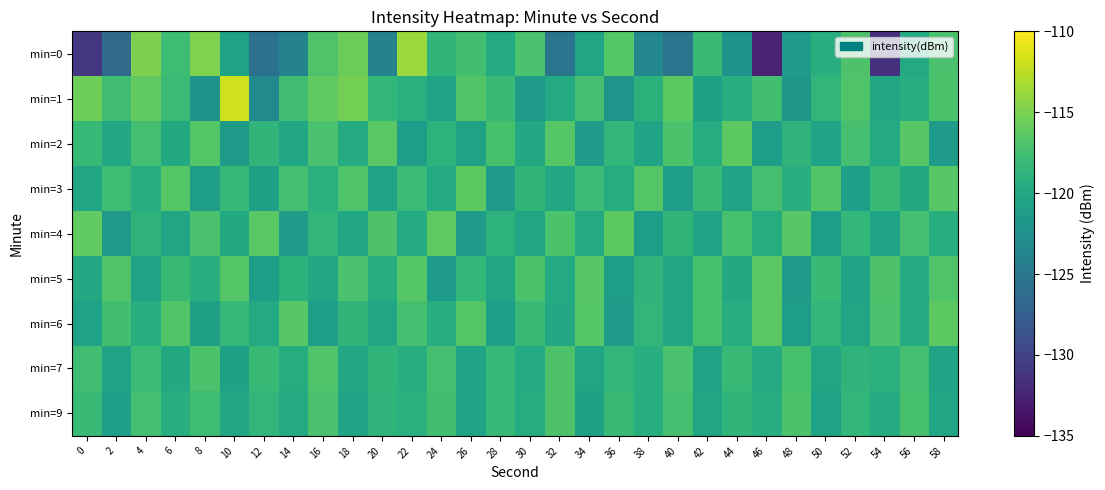

At which category does the chart reach its minimum across all series?

46